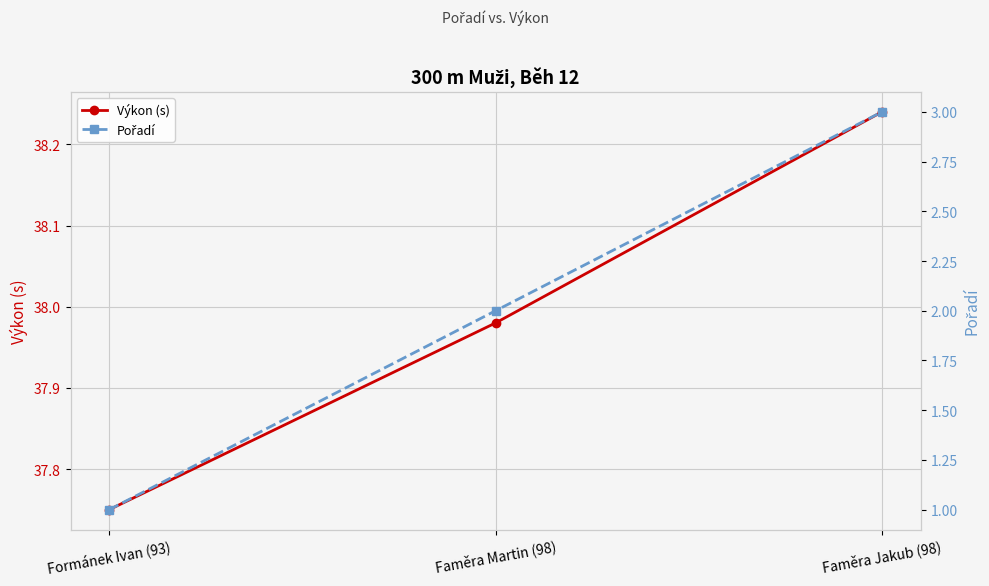

Rank the series by their average value, from highest to lowest.

Výkon (s), Pořadí